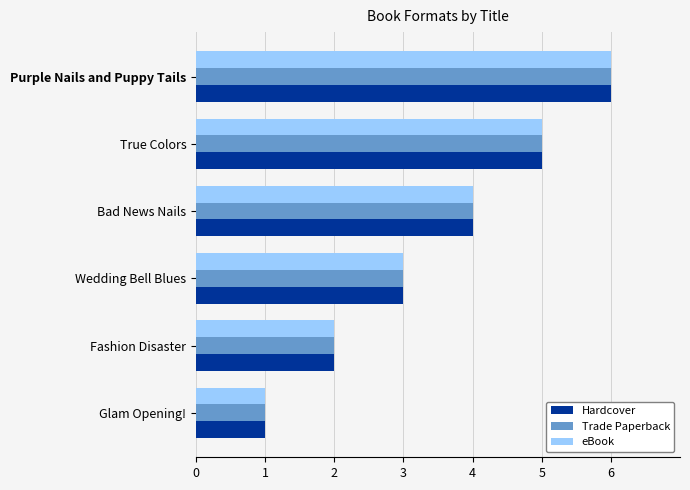

At which category is the sum across all series the highest?

Purple Nails and Puppy Tails